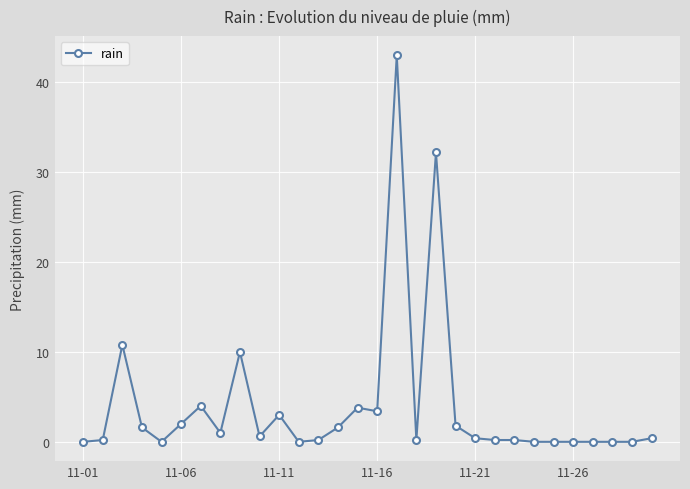

True or false: the data has more than 2 interior local peaks.

True